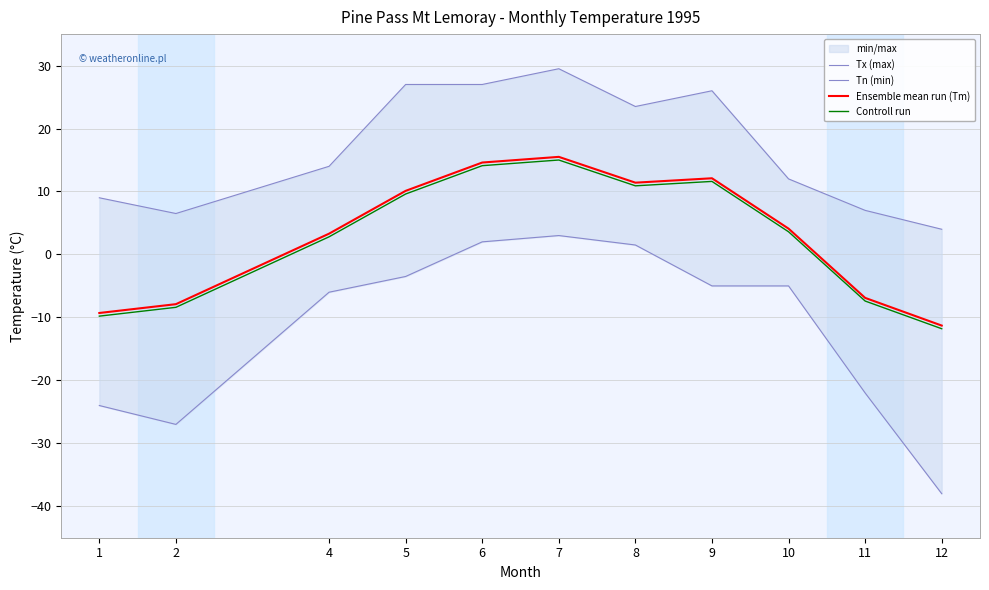

Reading left to right, extract all data points from this chart.

Tx (max): 1=9.0	2=6.5	4=14.0	5=27.0	6=27.0	7=29.5	8=23.5	9=26.0	10=12.0	11=7.0	12=4.0
Tn (min): 1=-24.0	2=-27.0	4=-6.0	5=-3.5	6=2.0	7=3.0	8=1.5	9=-5.0	10=-5.0	11=-22.0	12=-38.0
Ensemble mean run (Tm): 1=-9.3	2=-7.9	4=3.3	5=10.1	6=14.6	7=15.5	8=11.4	9=12.1	10=4.1	11=-6.9	12=-11.3
Controll run: 1=-9.8	2=-8.4	4=2.8	5=9.6	6=14.1	7=15.0	8=10.9	9=11.6	10=3.6	11=-7.4	12=-11.8